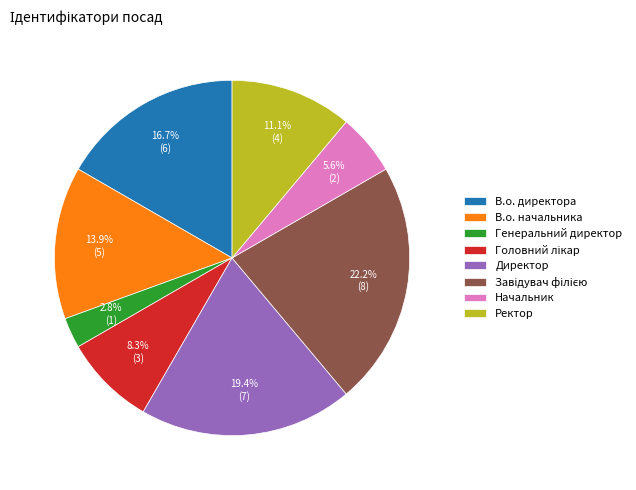

What portion of the pie excludes Ректор?

88.9%